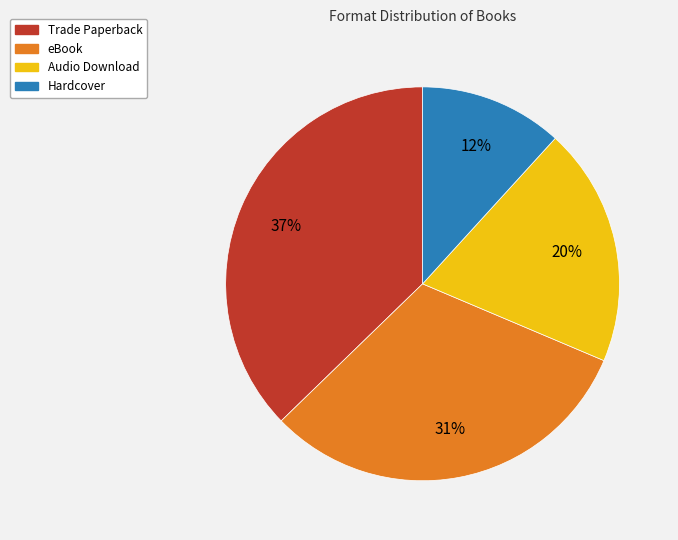

To the nearest percent, what is the difference between the largest and smallest slice percentages?

25%